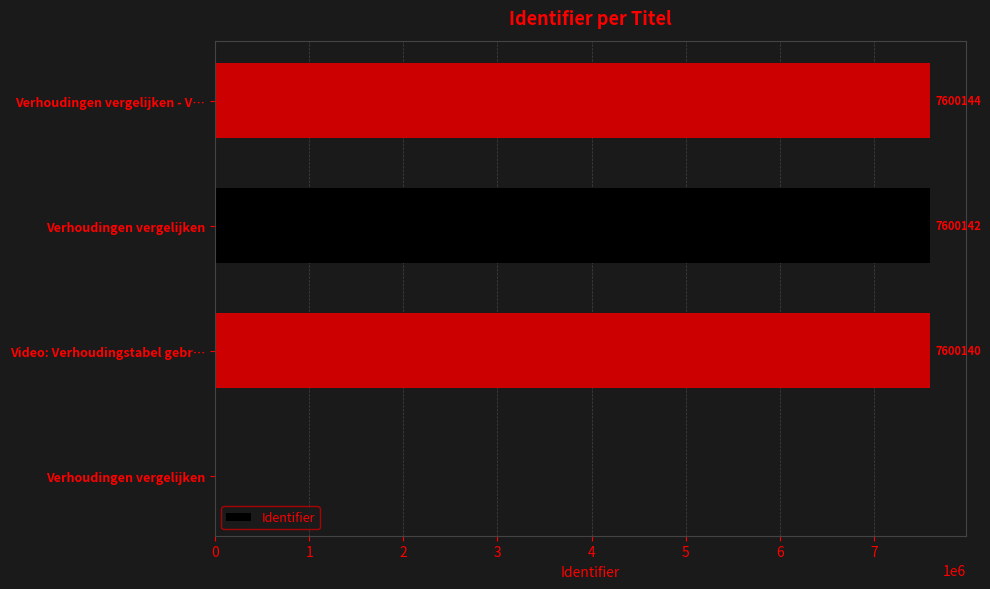

How many series are shown in this chart?

1